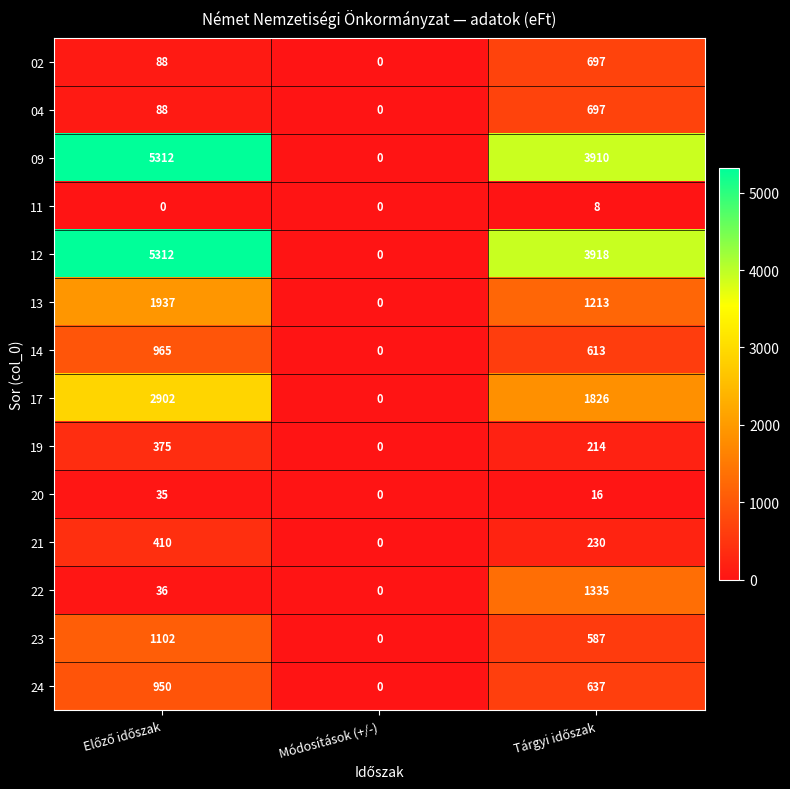

Count the 14 values in the range 0 to 965.

3